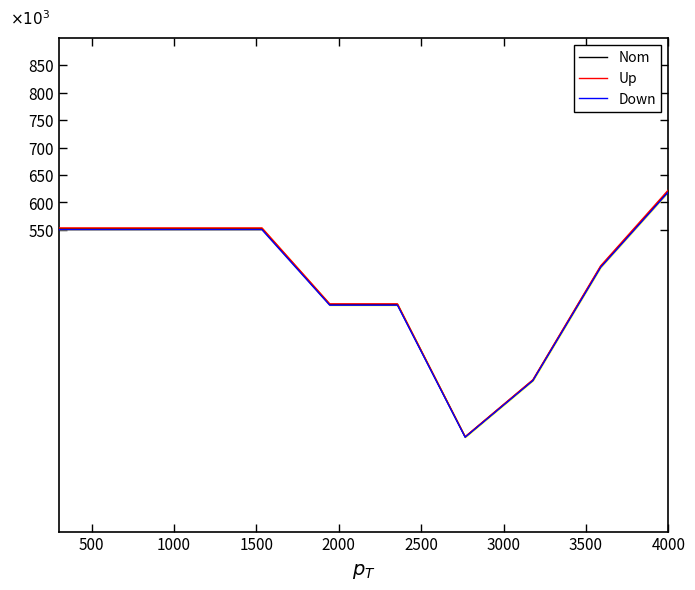

Between 3000 and 500, which is larger?

500